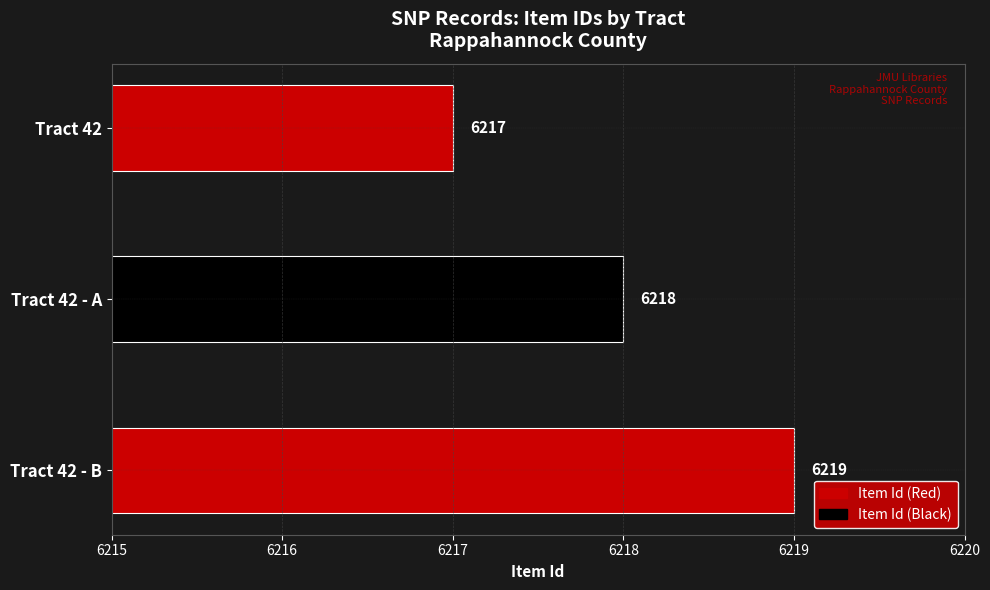

Reading bottom to top, list all the values displayed in this chart.

Tract 42 - B=6219	Tract 42 - A=6218	Tract 42=6217